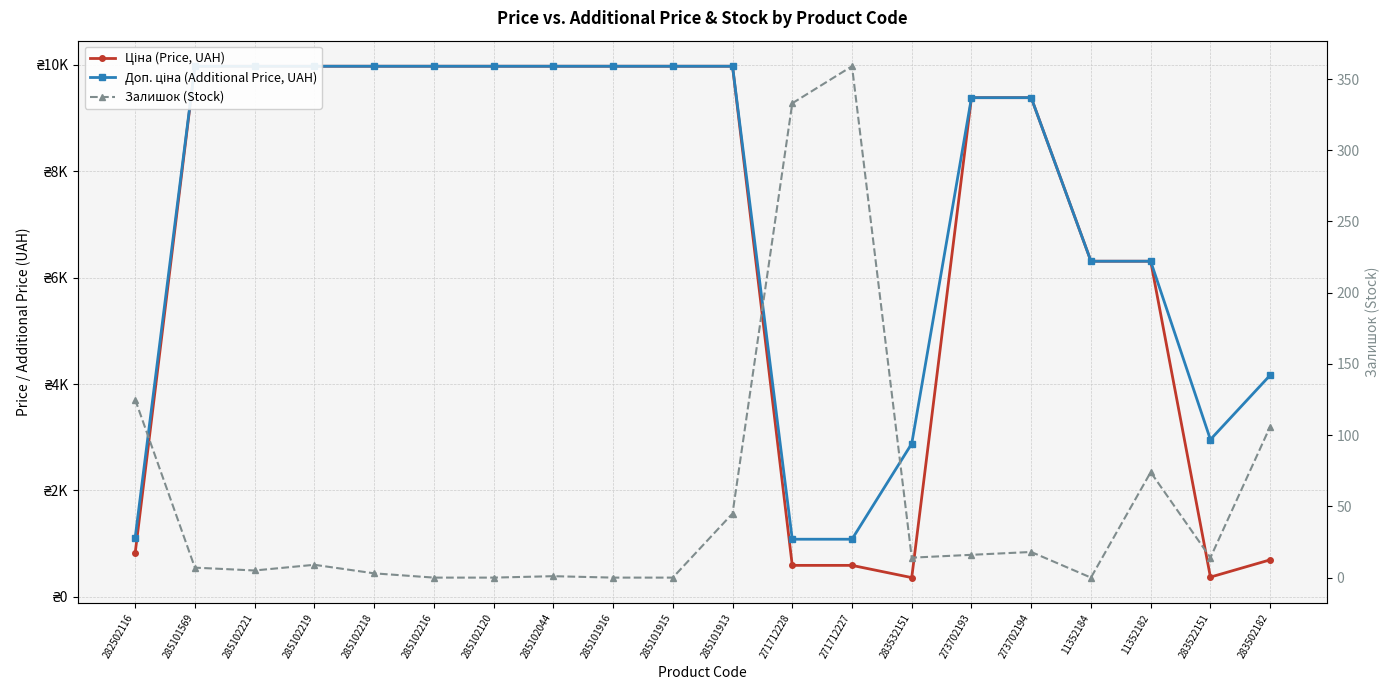

The Доп. ціна (Additional Price, UAH) series shows 14761.2 at 285102044. True or false?

False